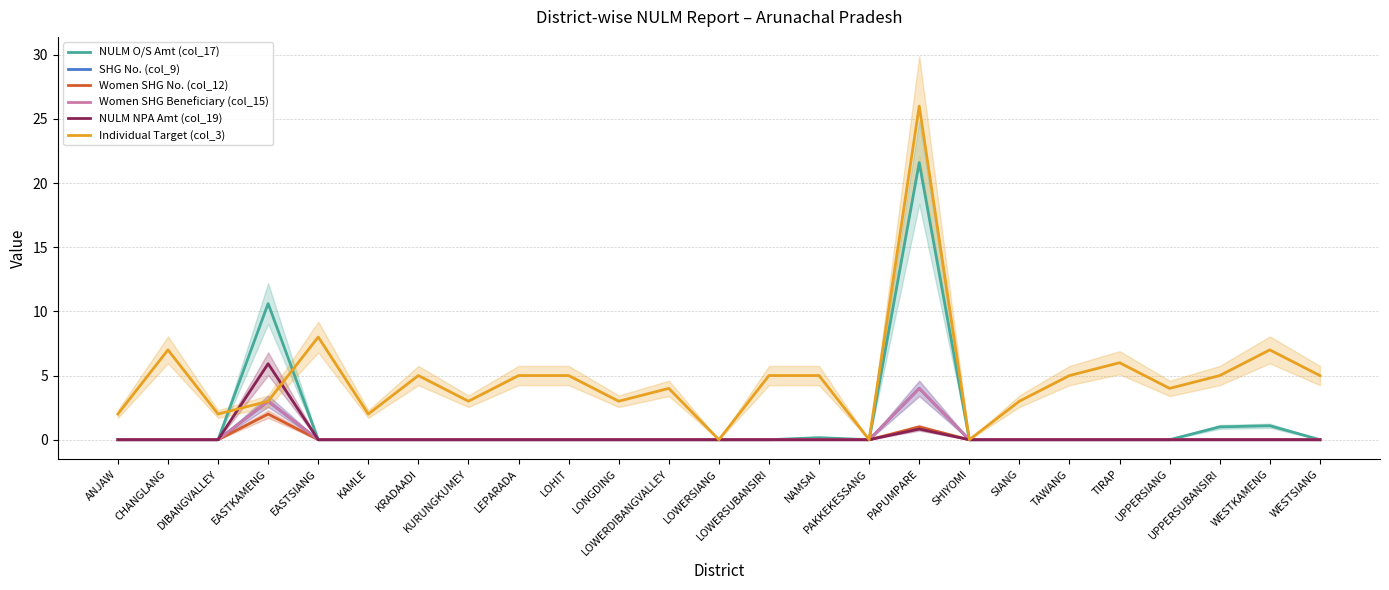

What is the difference between the maximum and minimum values in the Individual Target (col_3) series?

26.0